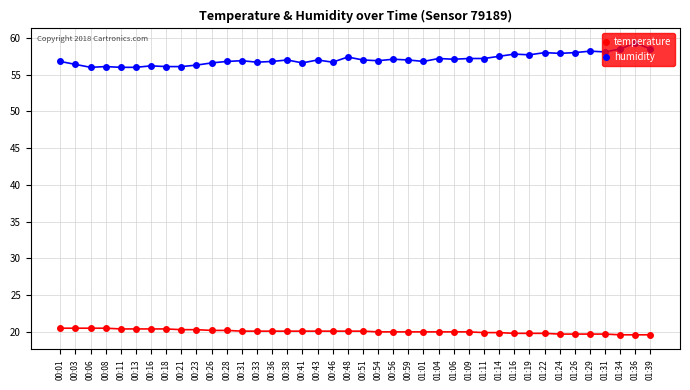

True or false: temperature and humidity cross at least once.

False